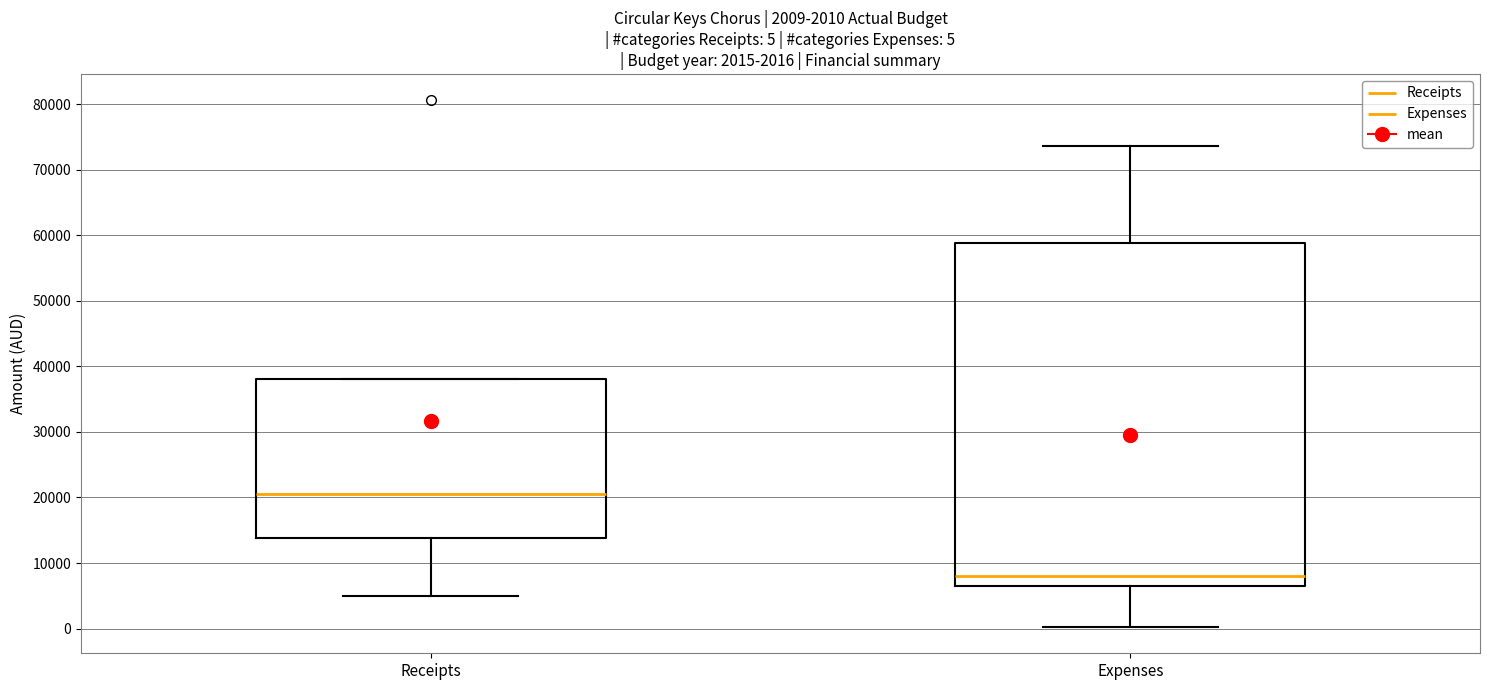

Which box is the tallest, from its lower edge to its upper edge?

Expenses